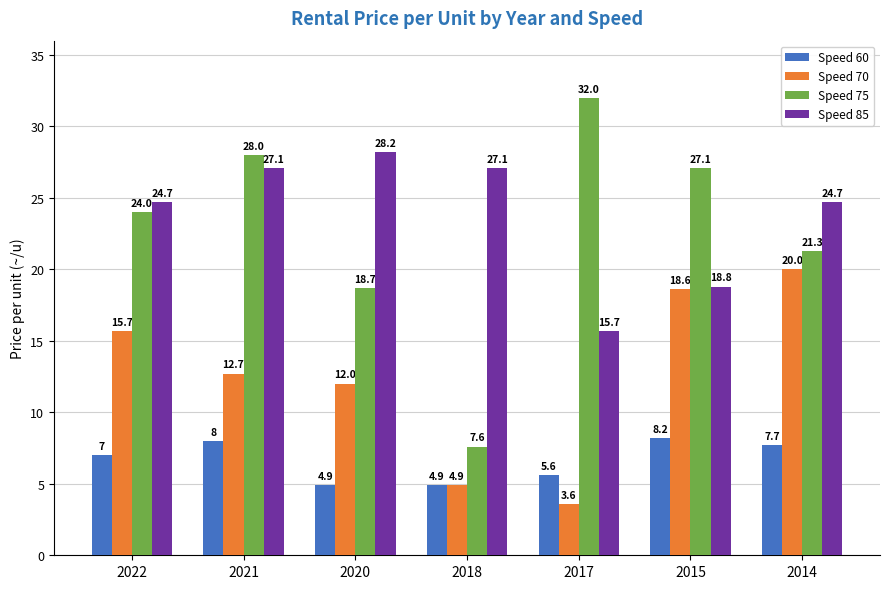

Where is Speed 85 nearest to the value 21?

2015